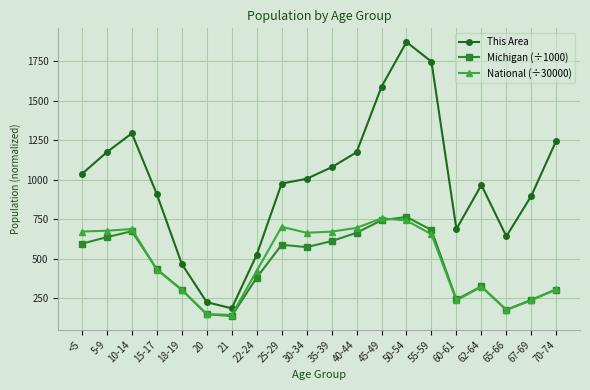

Between 21 and 55-59, which series saw the biggest shift?

This Area